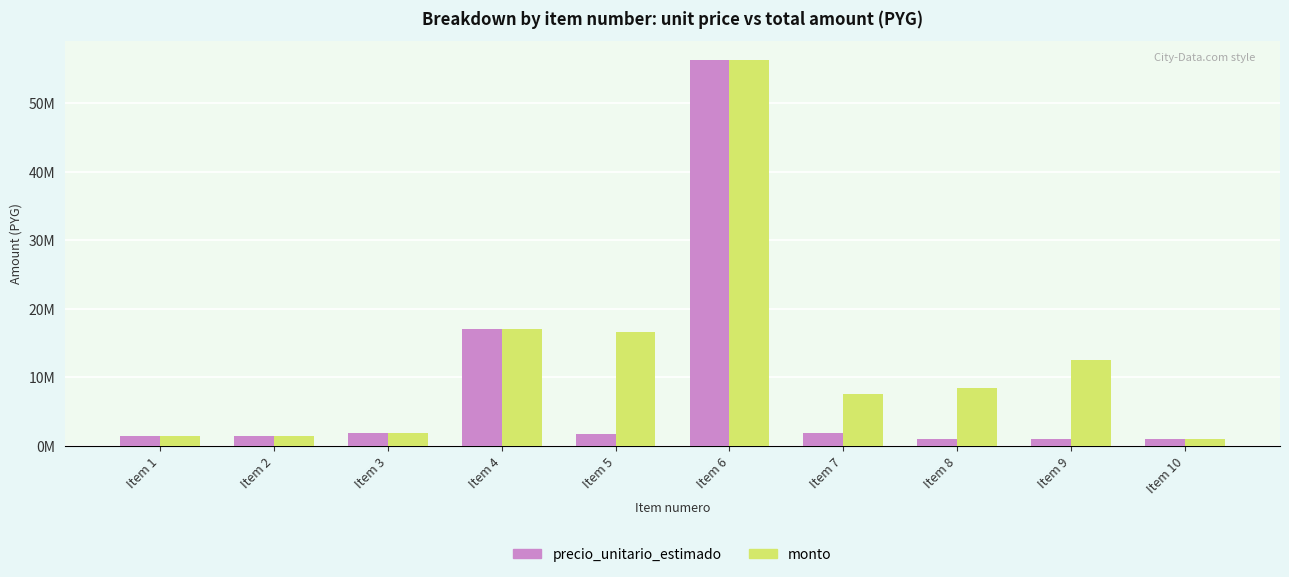

At Item 9, list the series in order from largest to smallest.

monto, precio_unitario_estimado